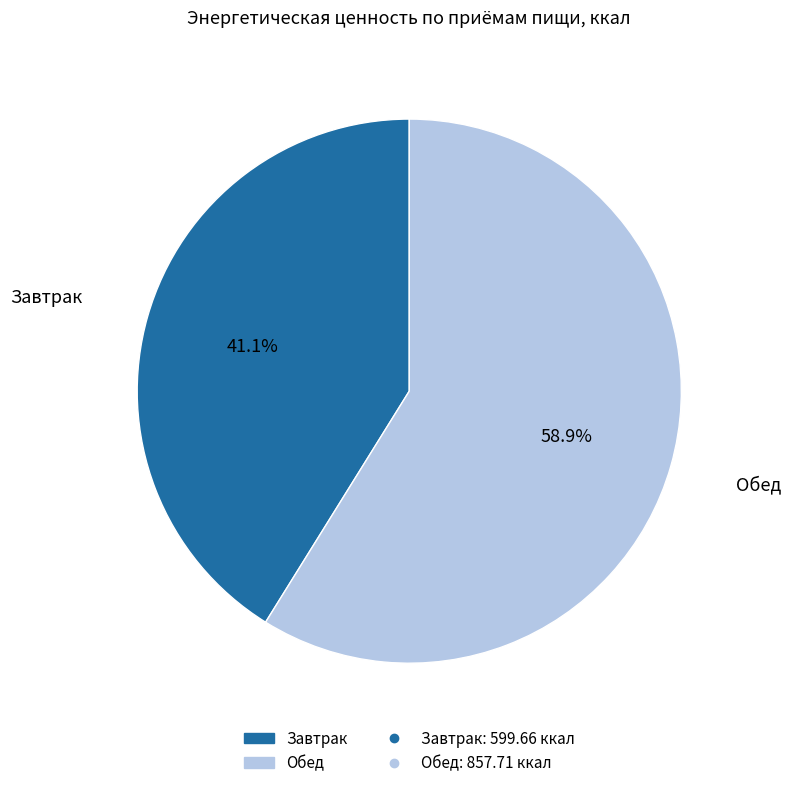

Is there a majority slice in this chart?

Yes